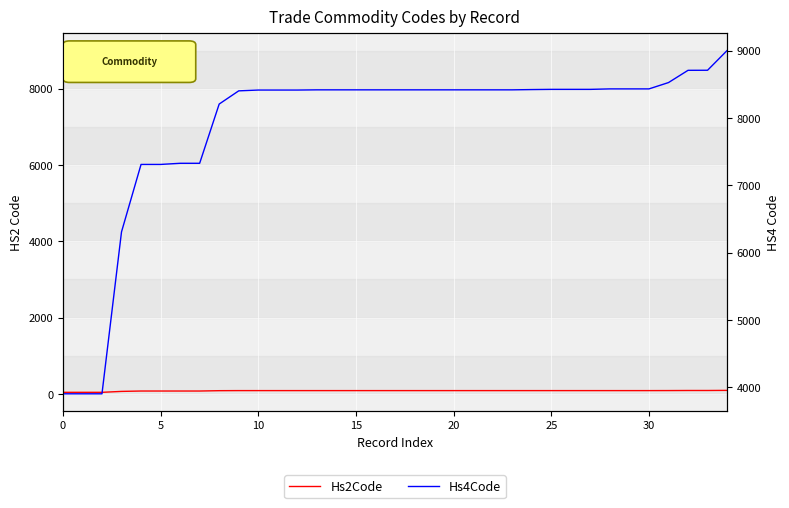

What is the difference between the second highest and minimum values in the Hs2Code series?

48